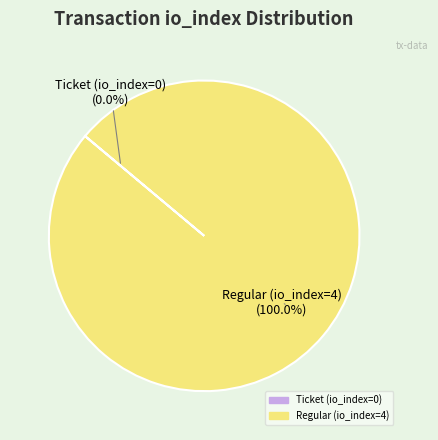

Is there any slice that represents more than half of the pie?

Yes